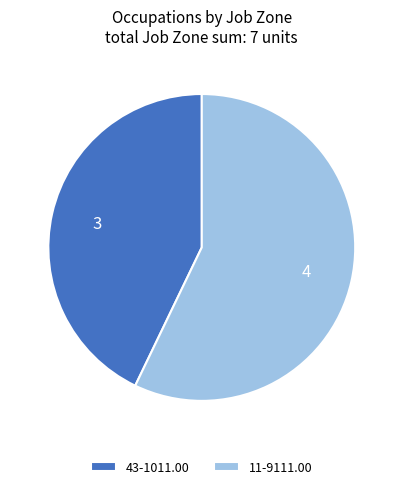

How many slices are in this pie chart?

2